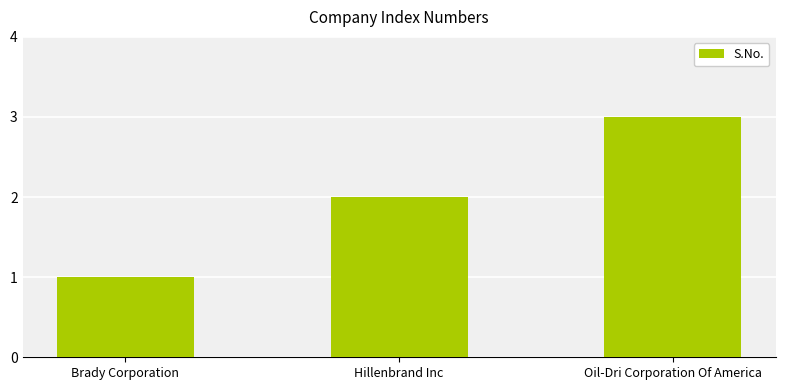

Does the chart contain any negative values?

No